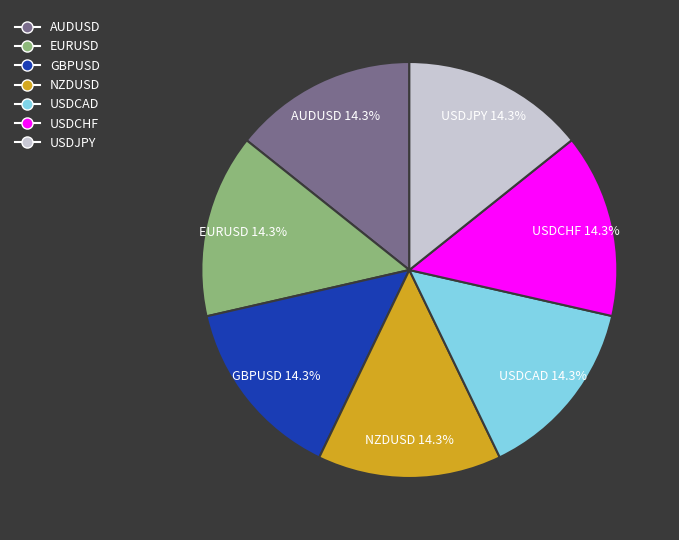

Does any single category account for the majority?

No